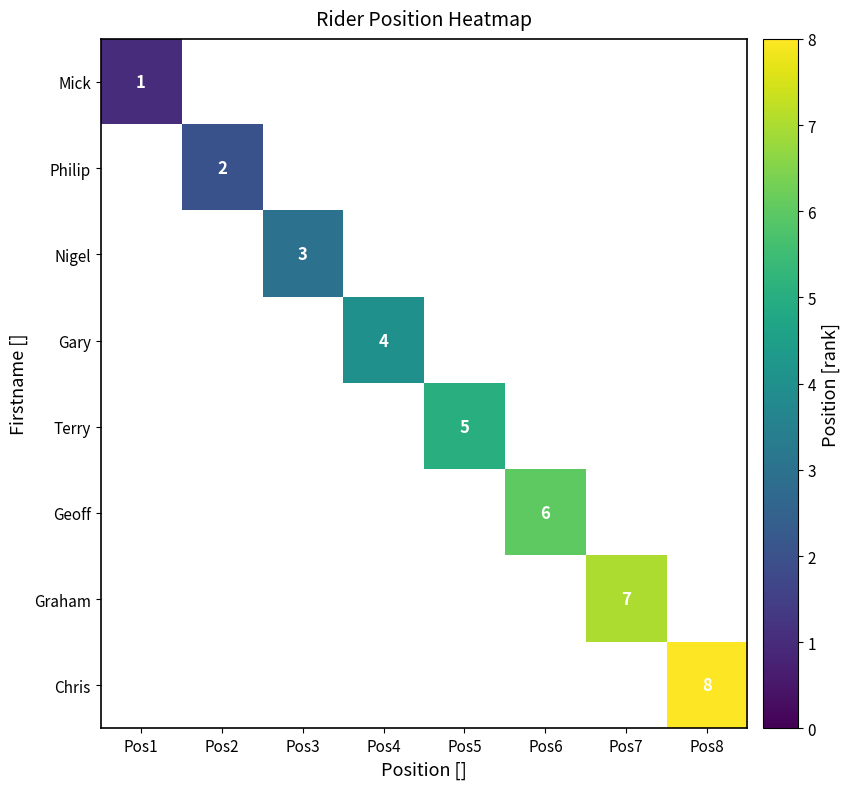

The value of Terry at Pos5 is 3. True or false?

False